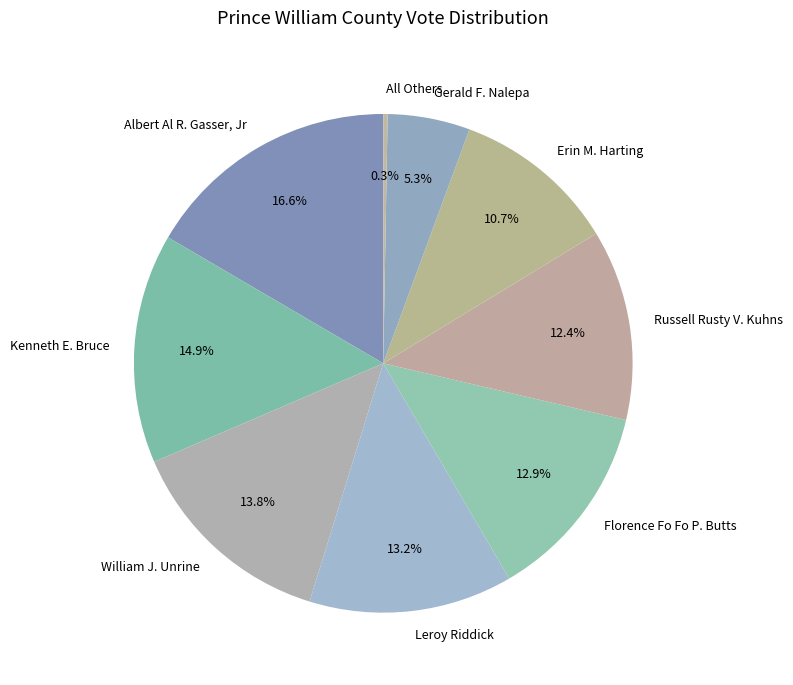

Does Erin M. Harting represent more than half of the total?

No